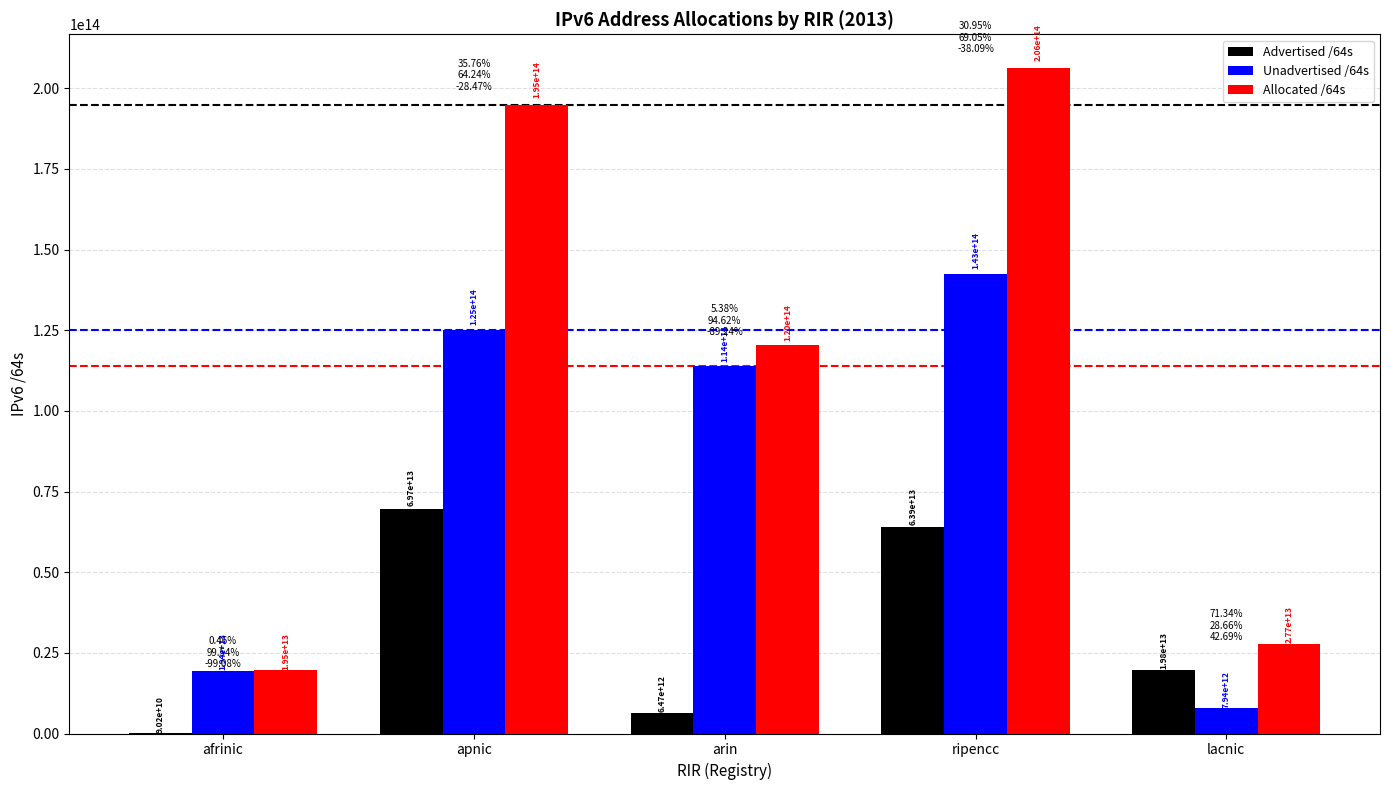

Is it true that Advertised /64s equals 24653943560855 at ripencc?

False